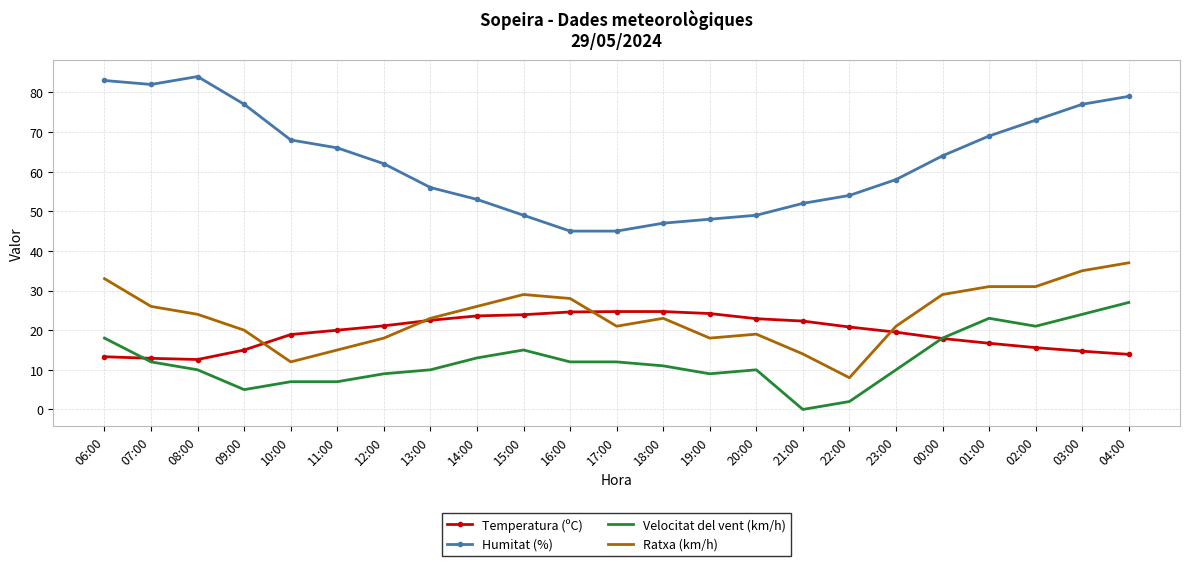

True or false: Ratxa (km/h) and Velocitat del vent (km/h) cross at least once.

False